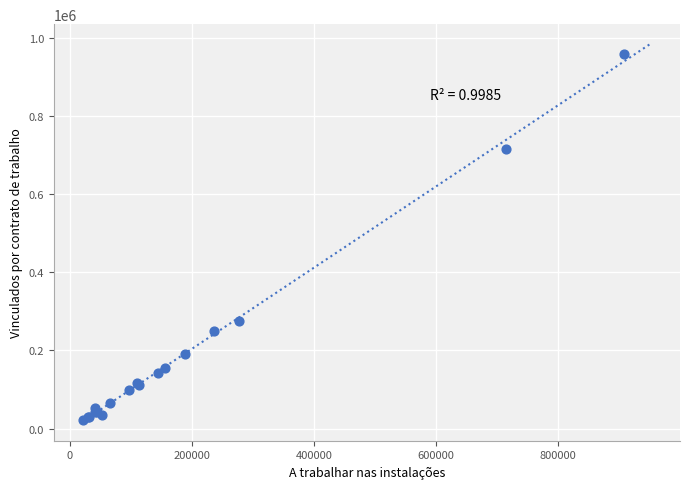

What Y value in the scatter plot is closest to 489380?

275731